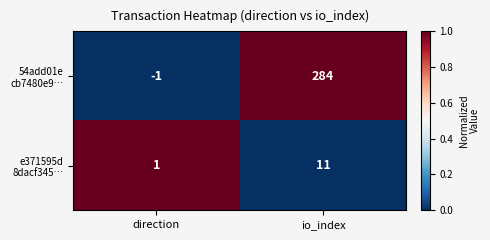

Which category has the highest value across all series?

io_index